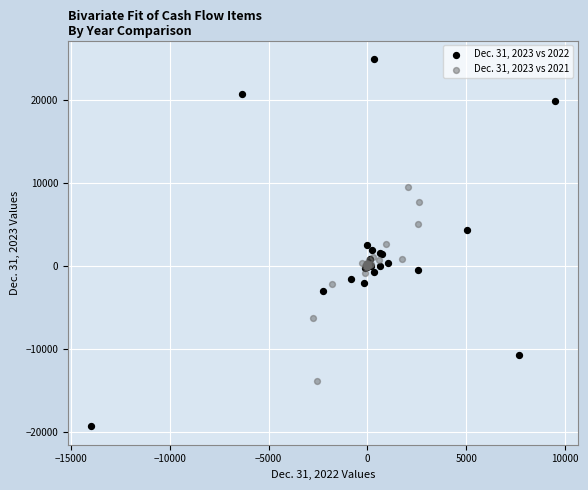

Which series contains the highest Y value?

Dec. 31, 2023 vs 2022